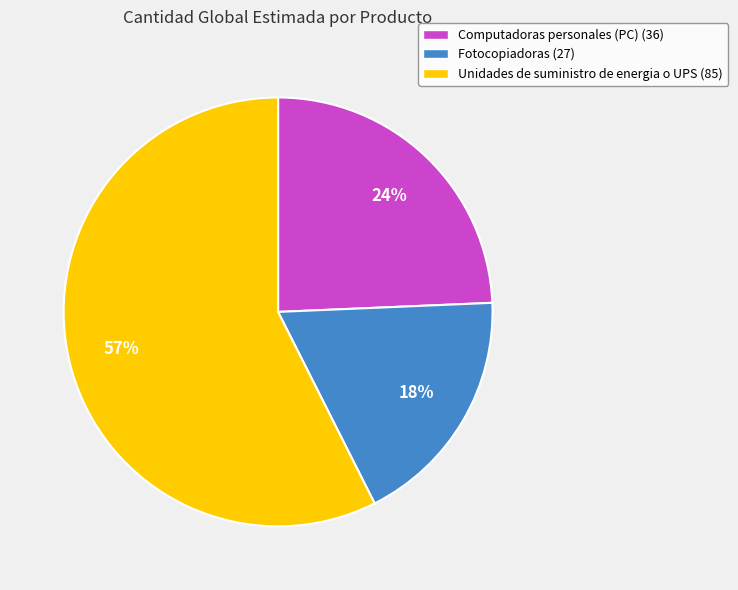

Which slice is the smallest?

Fotocopiadoras